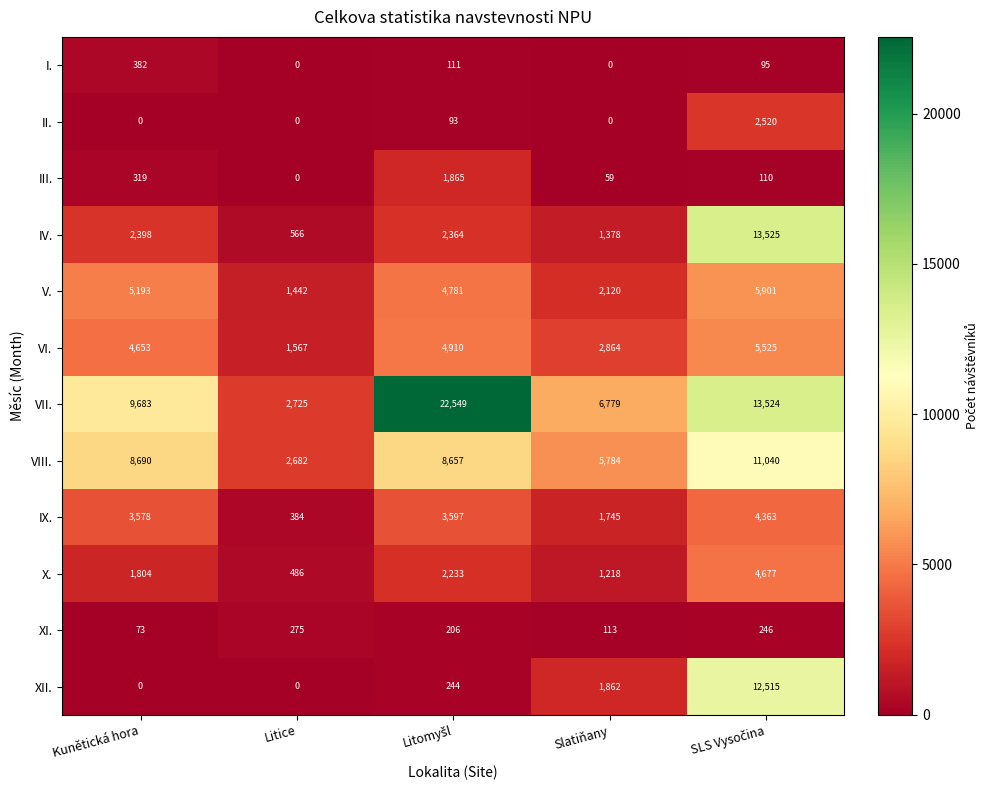

The V. series shows 1442 at Litice. True or false?

True